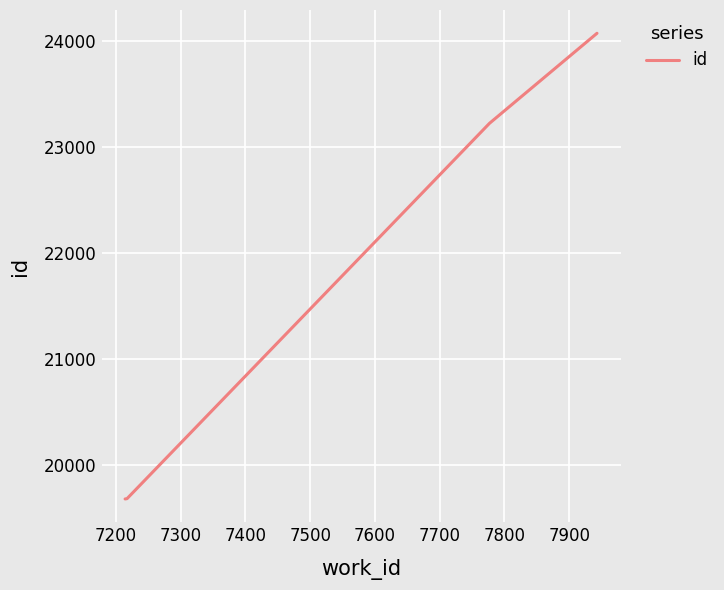

What is the difference between the maximum and minimum values?

4383